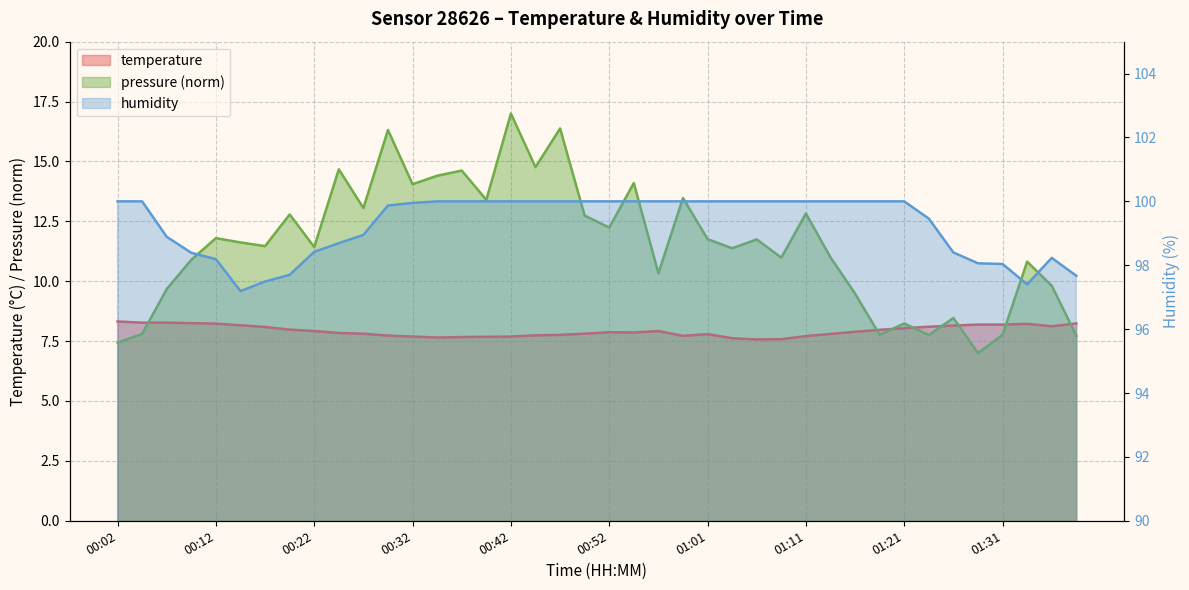

What is the label of the 29th point from the left?

01:11